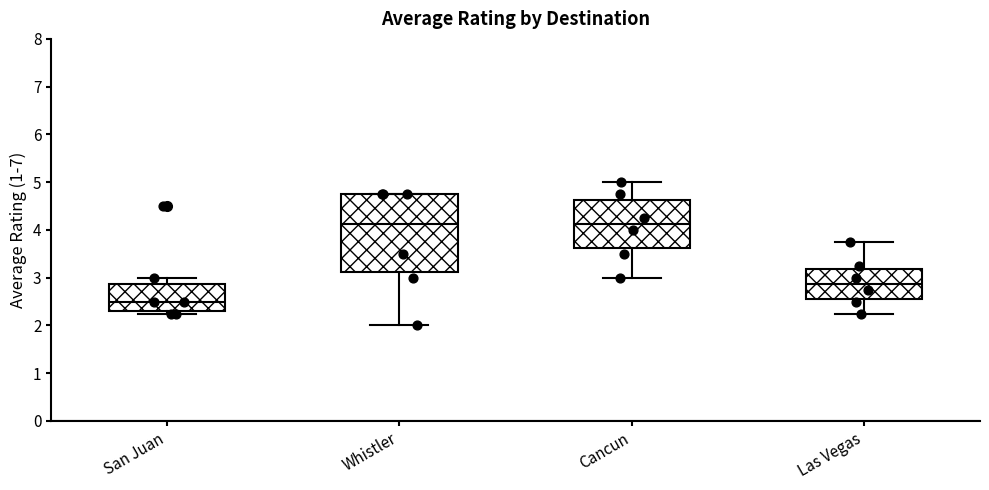

Reading left to right, transcribe this box plot: for each box, give where its median line is, the range the box spans, and where its two whiskers end, as read against the y-axis. The values are not printed on the chart, so give them approximately, as read against the axis.

San Juan: median 2.5, box 2.3 to 2.9, whiskers 2.3 (just below the box's lower edge) to 3.0
Whistler: median 4.1, box 3.1 to 4.8, whiskers 2.0 to 4.8
Cancun: median 4.1, box 3.6 to 4.6, whiskers 3.0 to 5.0
Las Vegas: median 2.9, box 2.6 to 3.2, whiskers 2.3 to 3.8